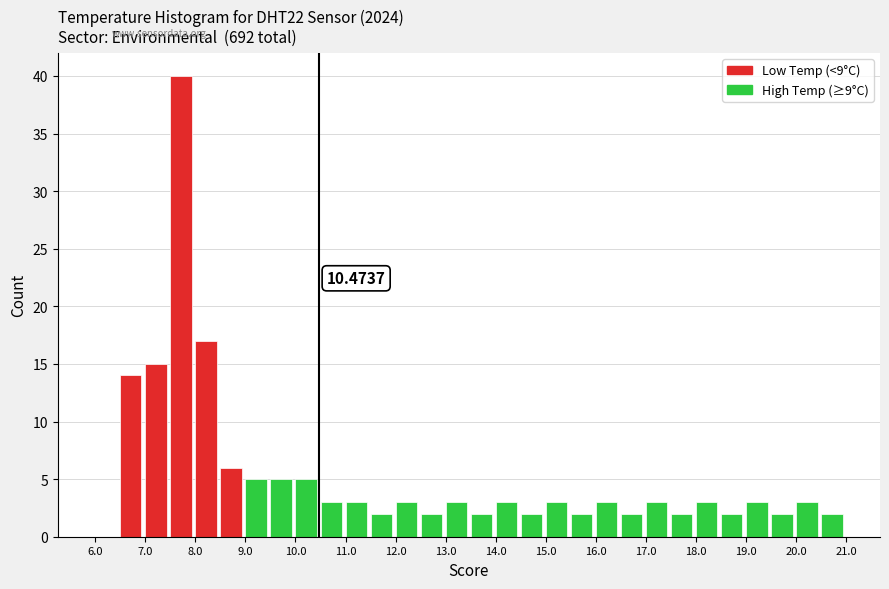

Which range on the x-axis has the tallest bar?

7.5 to 8.0